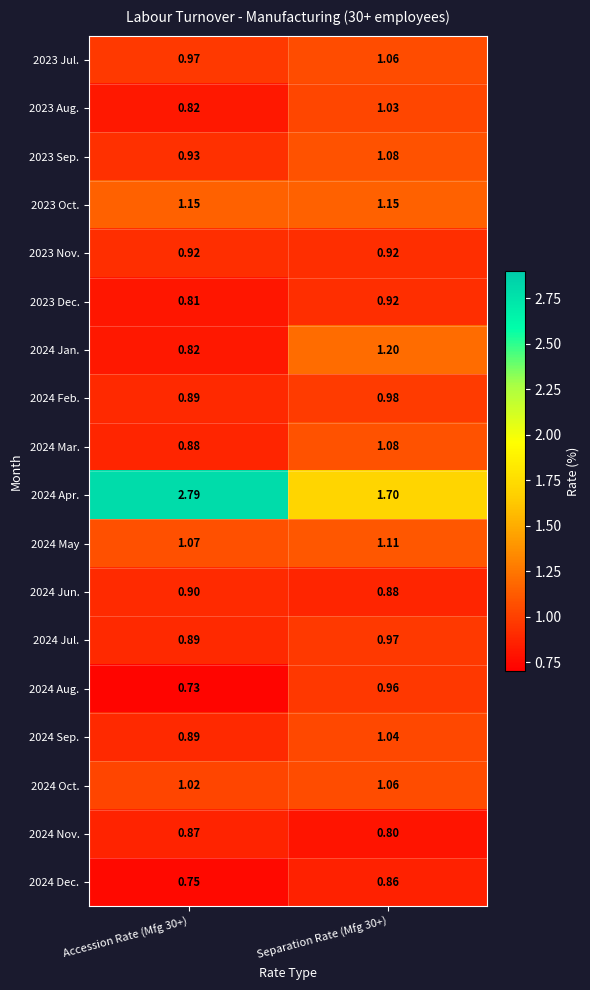

List the series in order of their peak value, highest first.

2024 Apr., 2024 Jan., 2023 Oct., 2024 May, 2023 Sep., 2024 Mar., 2023 Jul., 2024 Oct., 2024 Sep., 2023 Aug., 2024 Feb., 2024 Jul., 2024 Aug., 2023 Nov., 2023 Dec., 2024 Jun., 2024 Nov., 2024 Dec.